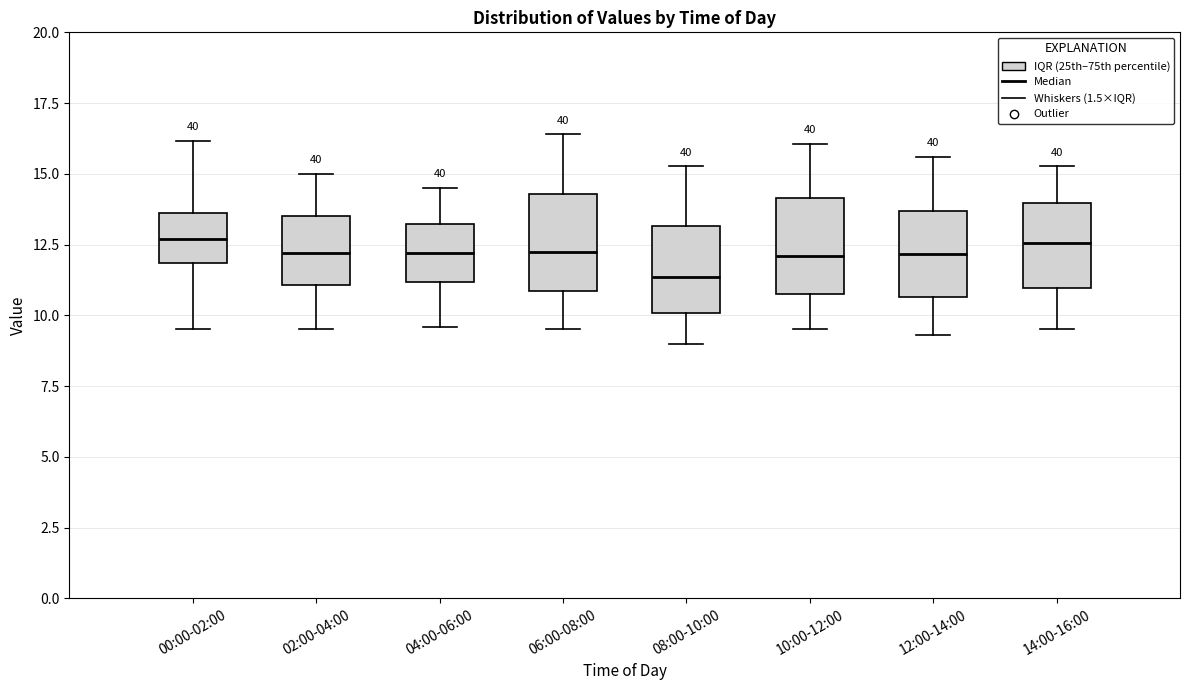

Reading left to right, read every box against the y-axis: the position of its median line, the range the box covers, and the ends of its whiskers. The values are not printed on the chart, so give them approximately, as read against the axis.

00:00-02:00: median 12.5, box 12.0 to 13.5, whiskers 9.5 to 16.0
02:00-04:00: median 12.0, box 11.0 to 13.5, whiskers 9.5 to 15.0
04:00-06:00: median 12.0, box 11.0 to 13.0, whiskers 9.5 to 14.5
06:00-08:00: median 12.5, box 11.0 to 14.5, whiskers 9.5 to 16.5
08:00-10:00: median 11.5, box 10.0 to 13.0, whiskers 9.0 to 15.5
10:00-12:00: median 12.0, box 11.0 to 14.0, whiskers 9.5 to 16.0
12:00-14:00: median 12.0, box 10.5 to 13.5, whiskers 9.5 to 15.5
14:00-16:00: median 12.5, box 11.0 to 14.0, whiskers 9.5 to 15.5